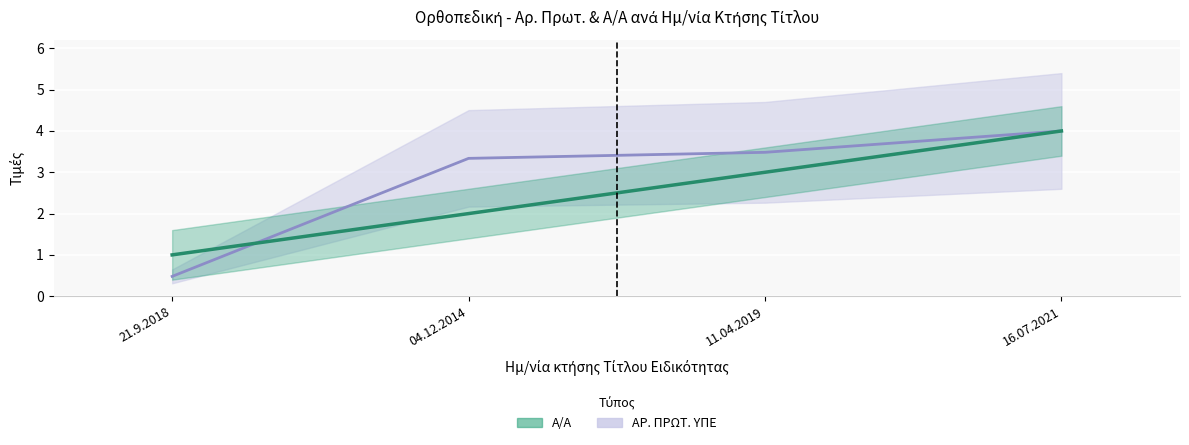

What is the label of the 1st point from the right?

16.07.2021